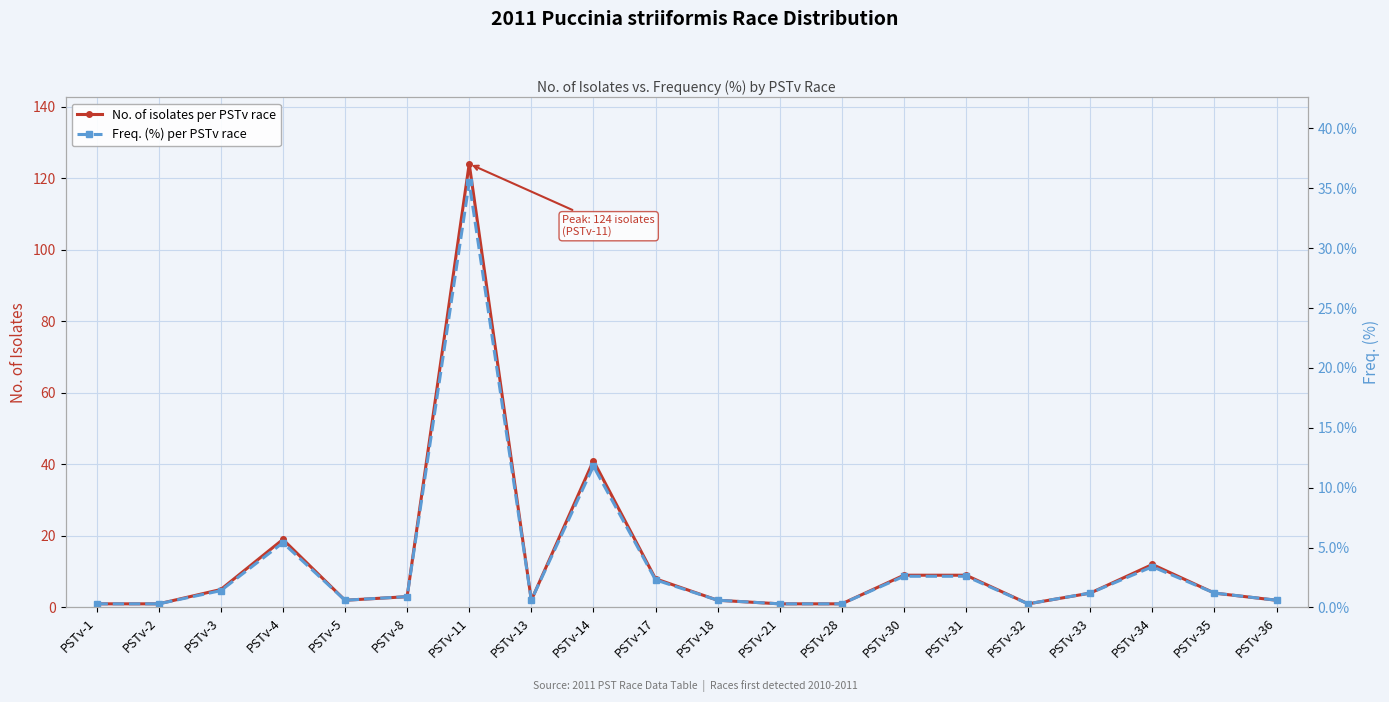

True or false: No. of isolates per PSTv race has more than 2 interior local peaks.

True